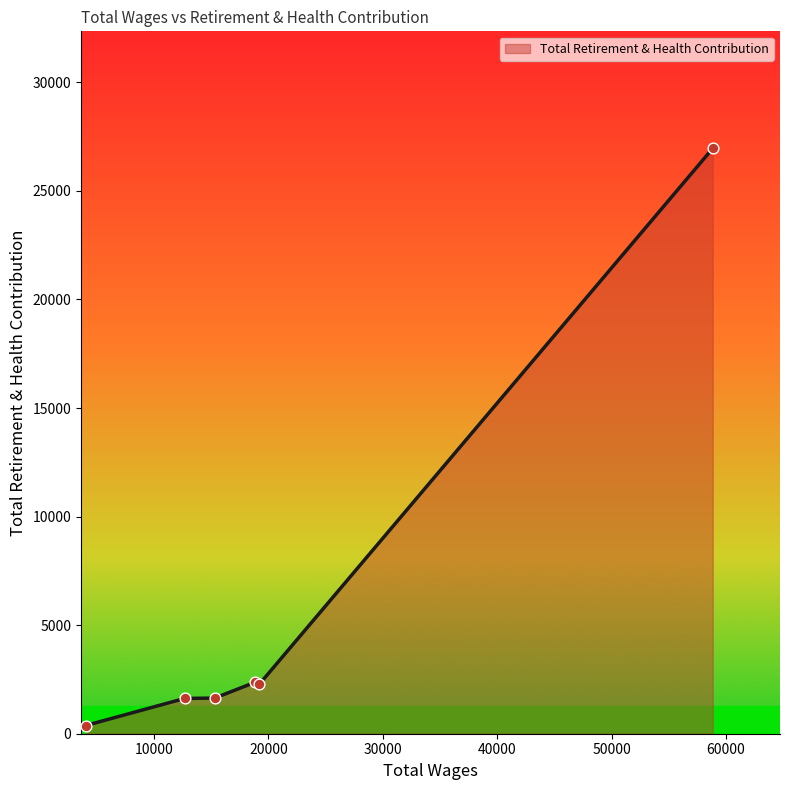

What is the average value?

5873